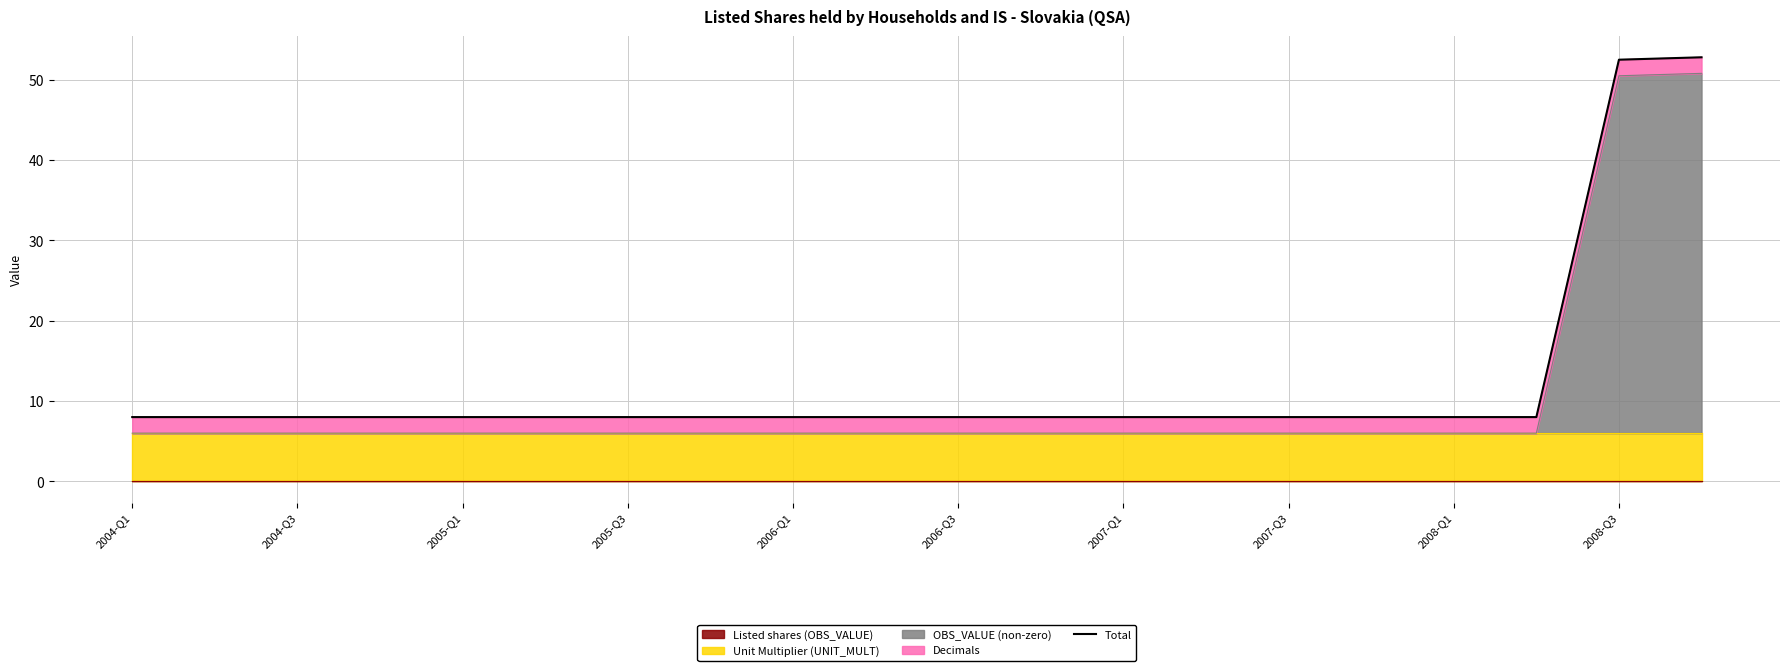

The value of OBS_VALUE (non-zero) at 2006-Q3 is 6.0. True or false?

True